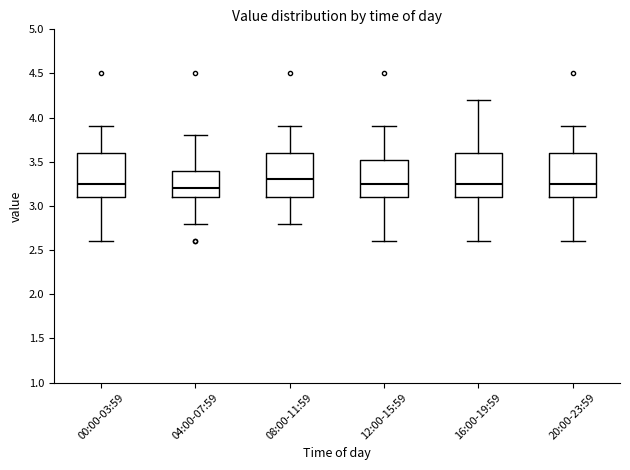

Reading left to right, read every box against the y-axis: the position of its median line, the range the box covers, and the ends of its whiskers. The values are not printed on the chart, so give them approximately, as read against the axis.

00:00-03:59: median 3.25, box 3.10 to 3.60, whiskers 2.60 to 3.90
04:00-07:59: median 3.20, box 3.10 to 3.40, whiskers 2.80 to 3.80
08:00-11:59: median 3.30, box 3.10 to 3.60, whiskers 2.80 to 3.90
12:00-15:59: median 3.25, box 3.10 to 3.55, whiskers 2.60 to 3.90
16:00-19:59: median 3.25, box 3.10 to 3.60, whiskers 2.60 to 4.20
20:00-23:59: median 3.25, box 3.10 to 3.60, whiskers 2.60 to 3.90